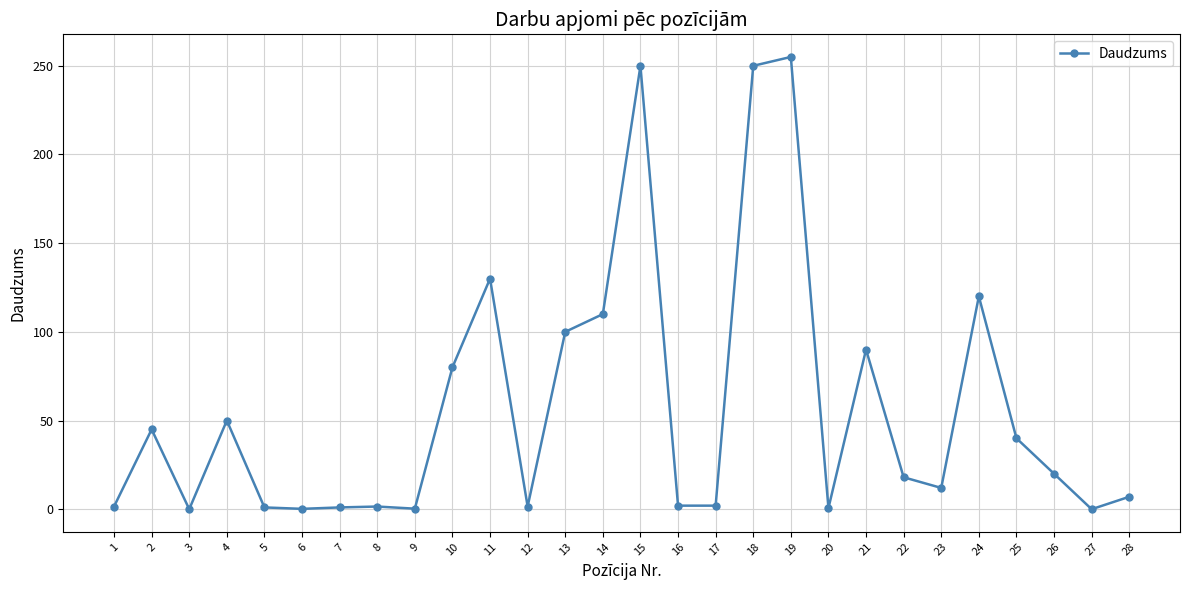

Where is the first local maximum?

2